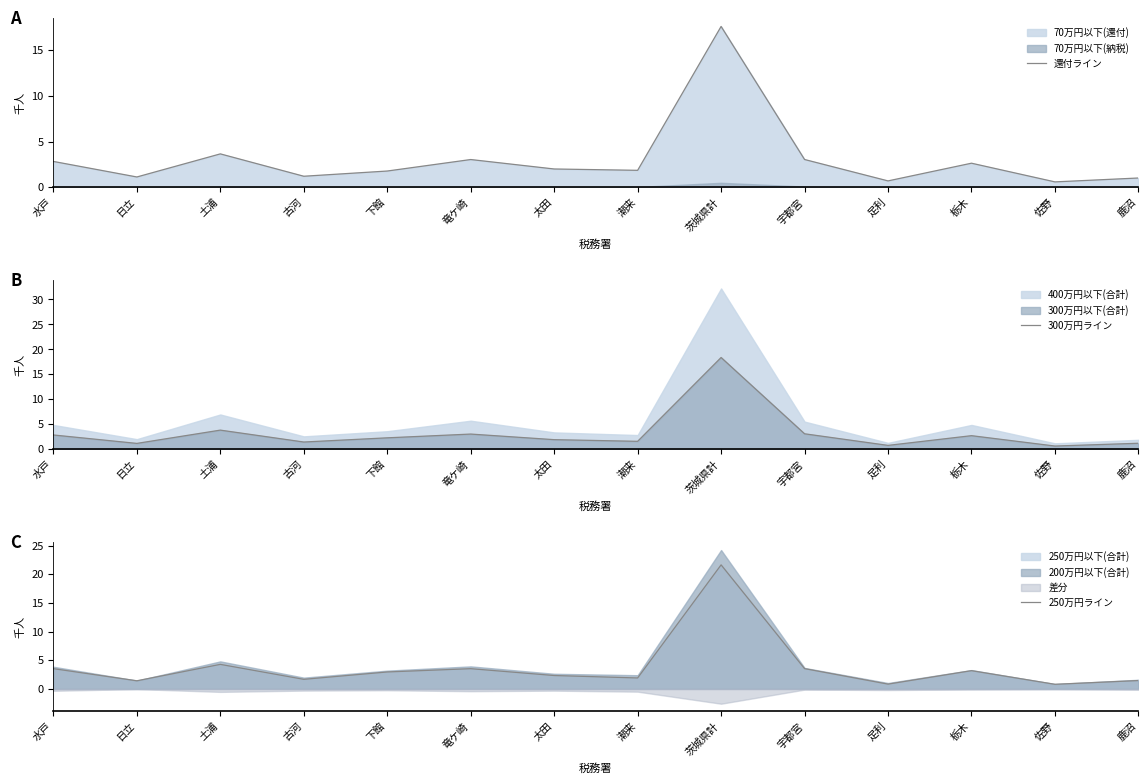

At how many categories does at least one series exceed 18?

1